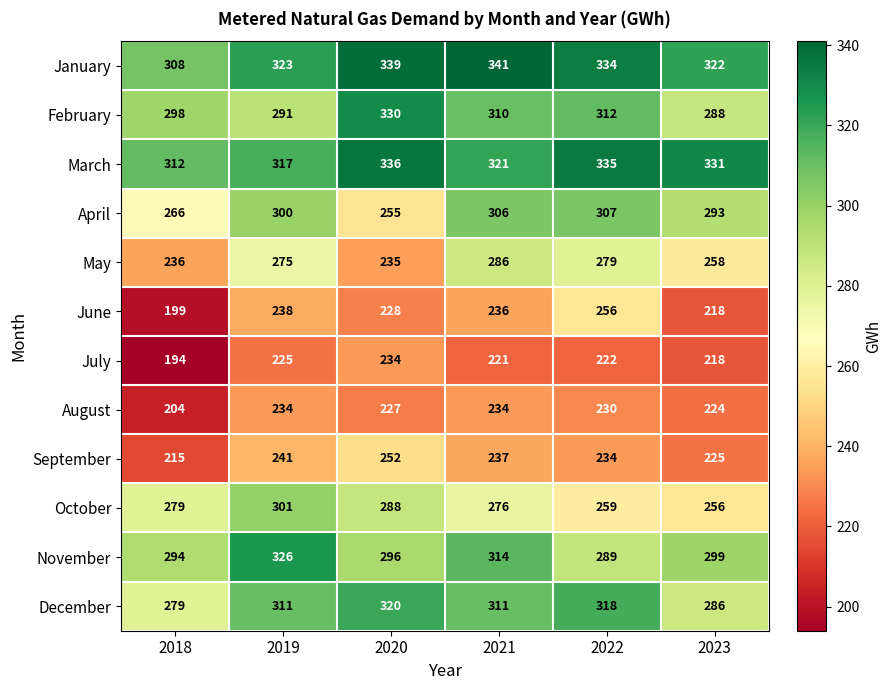

Between 2022 and 2023, which series saw the biggest shift?

June